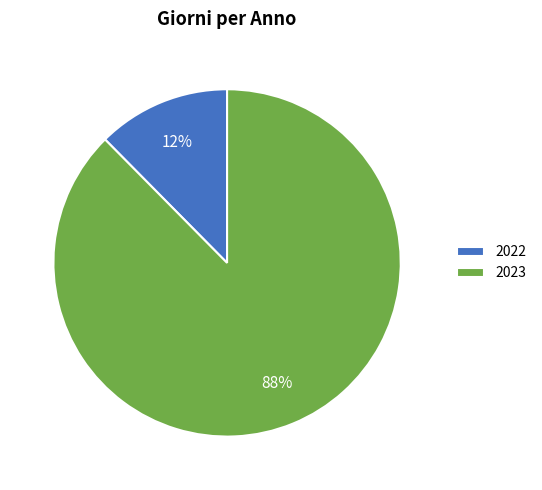

Which slice is the largest?

2023